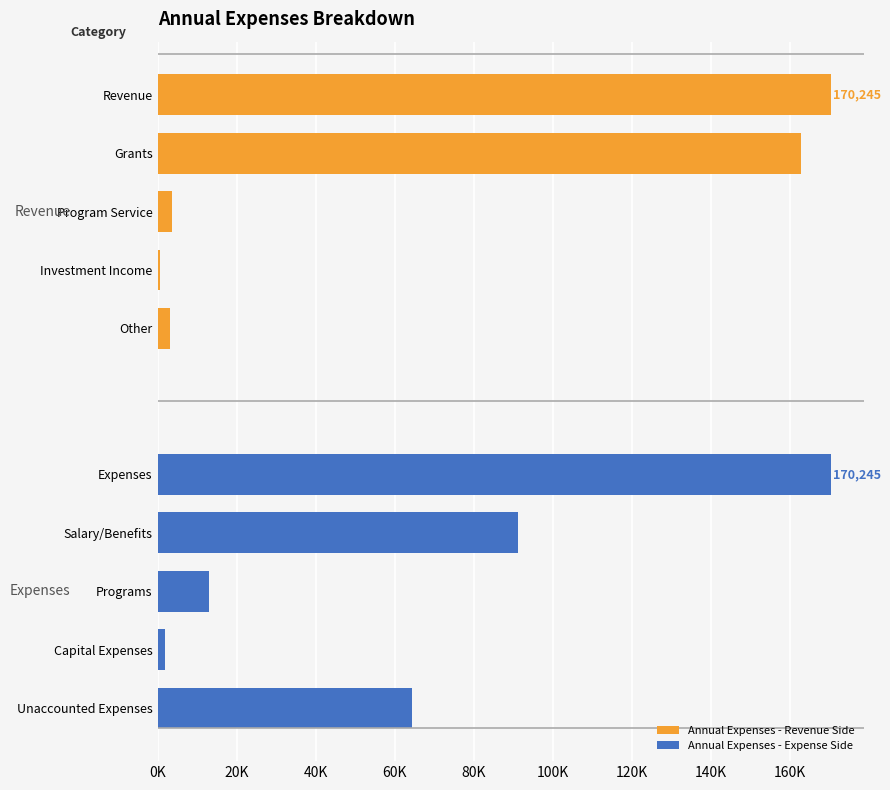

What are all the series names shown in the legend?

Annual Expenses - Revenue Side, Annual Expenses - Expense Side